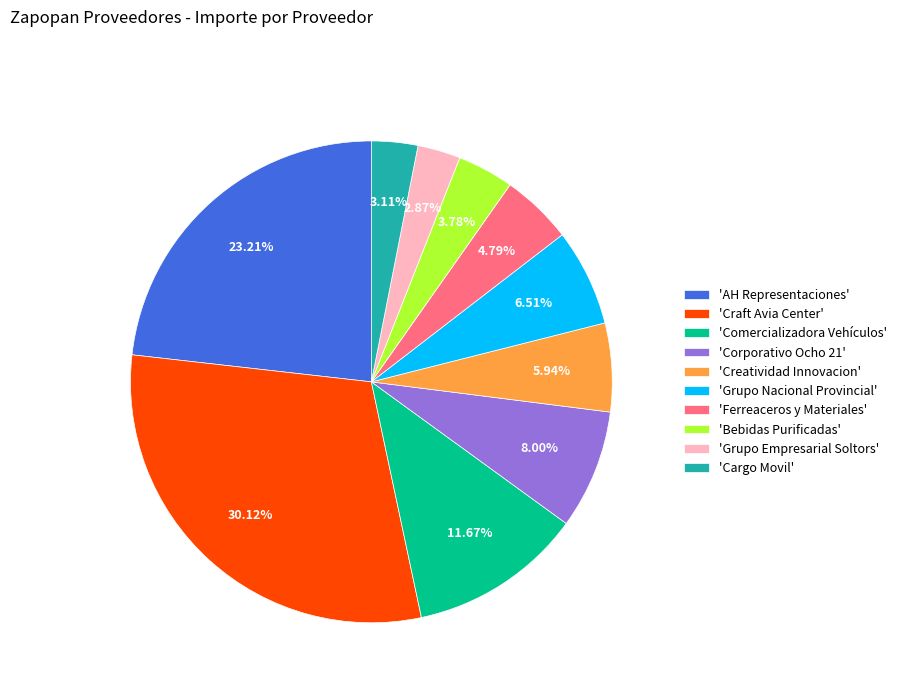

Does 'Creatividad Innovacion' account for over 50% of the chart?

No